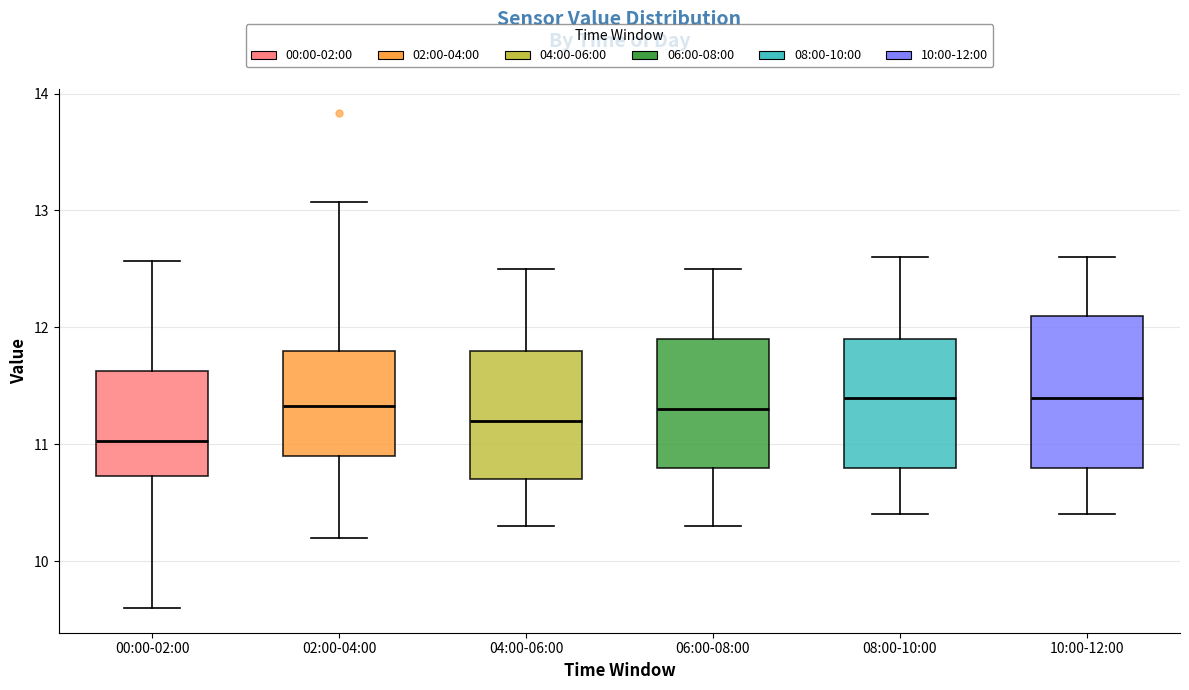

Where is the lower edge of the box for 02:00-04:00 on the y-axis? The values are not printed on the chart, so give them approximately, as read against the axis.

10.9